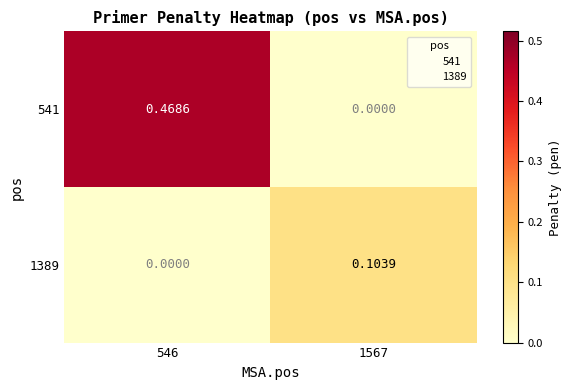

What is the greatest value displayed?

0.5